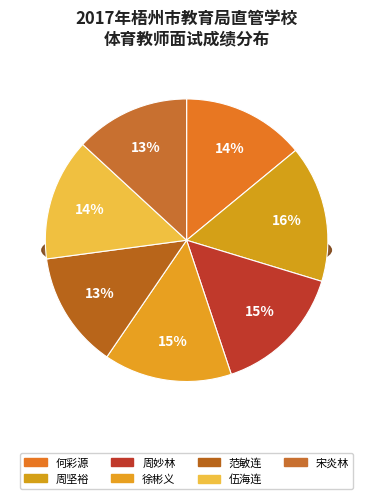

Is there any slice that represents more than half of the pie?

No